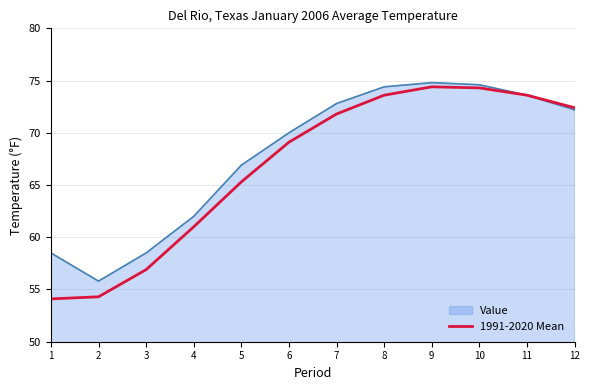

What is the minimum value for Value?

55.8